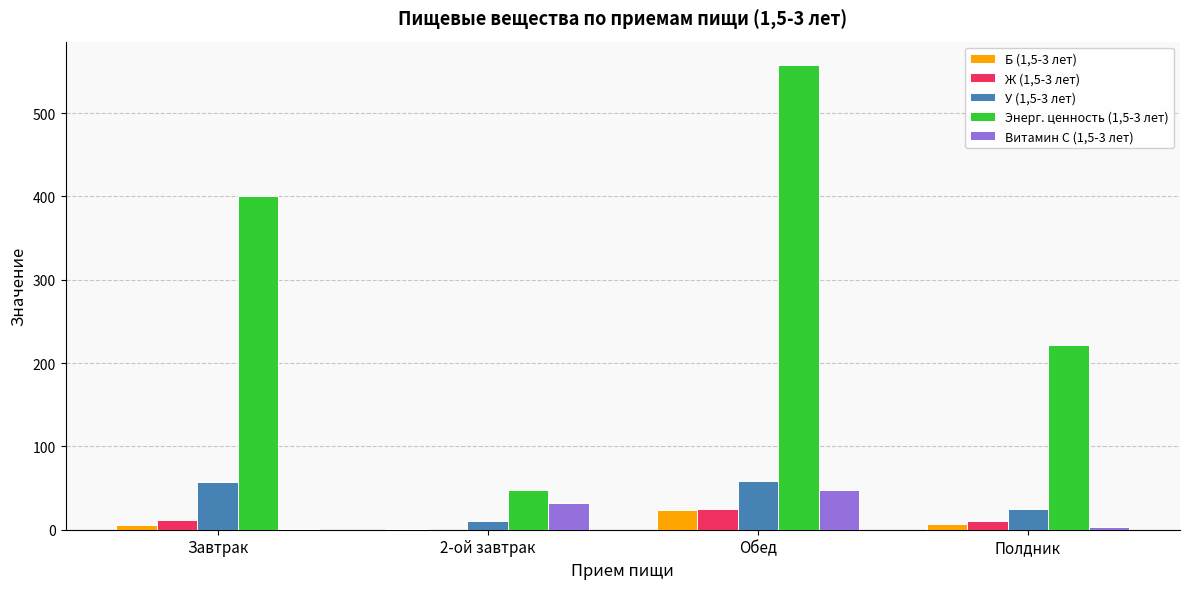

Which series has the largest total across all categories?

Энерг. ценность (1,5-3 лет)